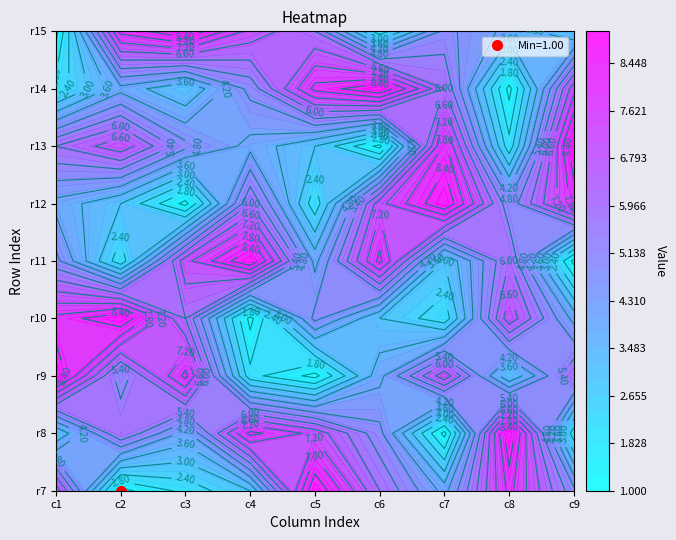

Where does the row8 series first go above 5?

1